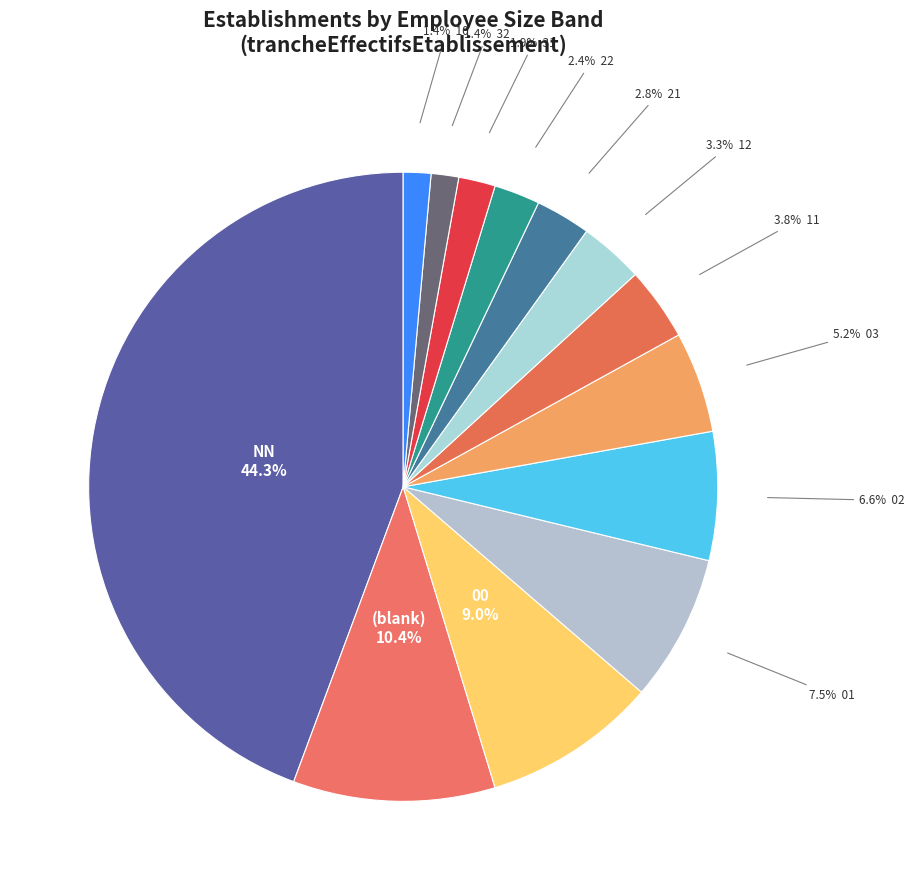

Which slice is the largest?

NN